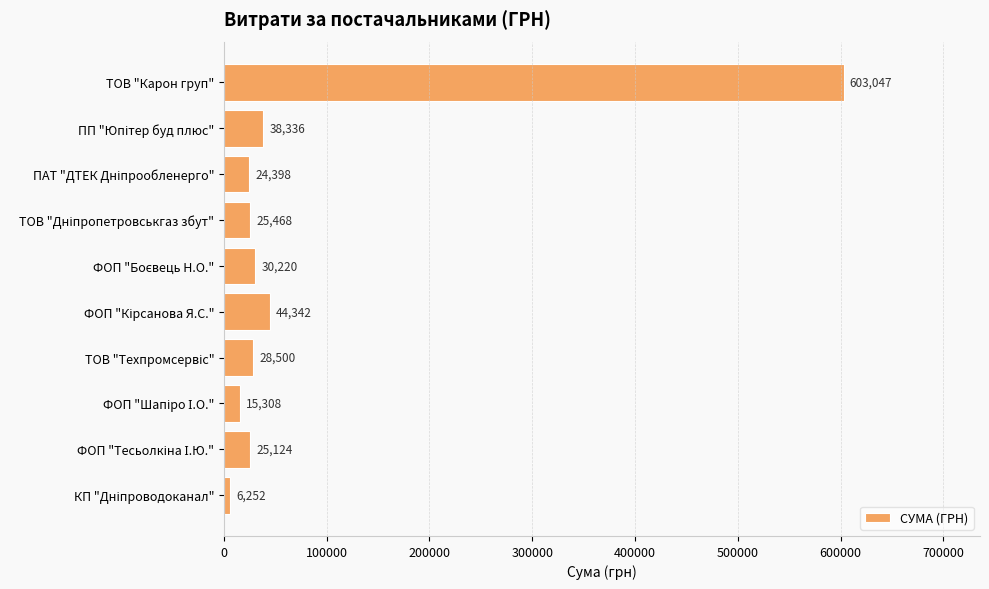

Which category has the highest value across all series?

ТОВ "Карон груп"